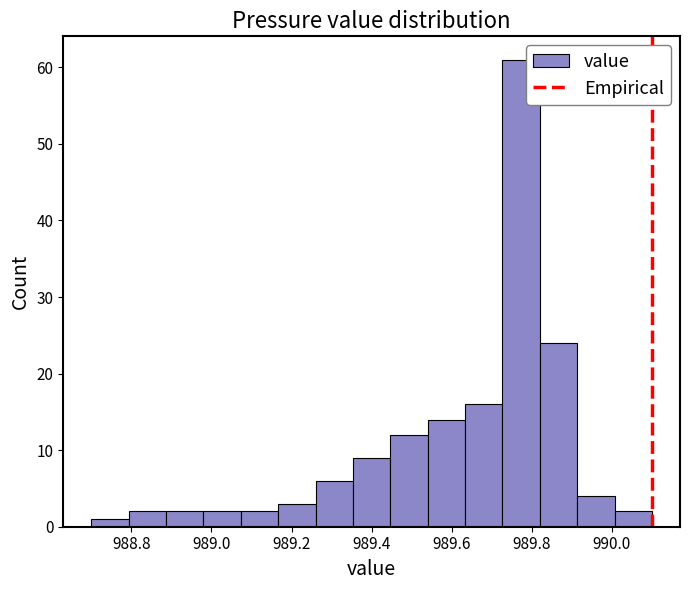

How tall is the bar that spans 989.44 to 989.54 on the x-axis? Neither the bar edges nor the heights are printed on the chart, so give them approximately, as read against the axes.

12